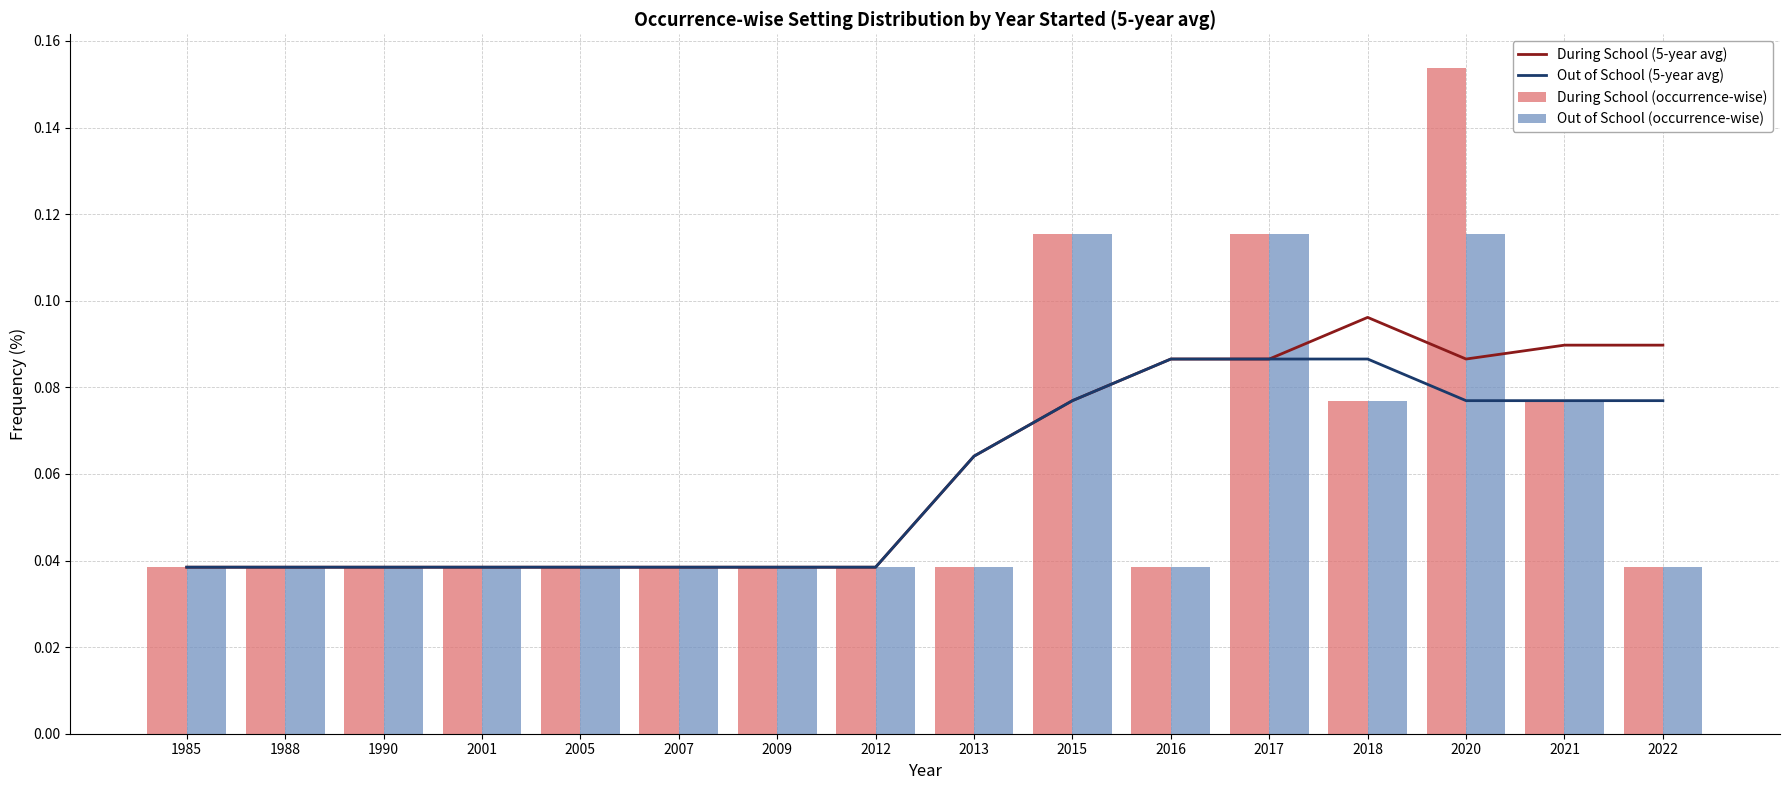

Between 2012 and 2018, which series saw the biggest shift?

During School (5-year avg)